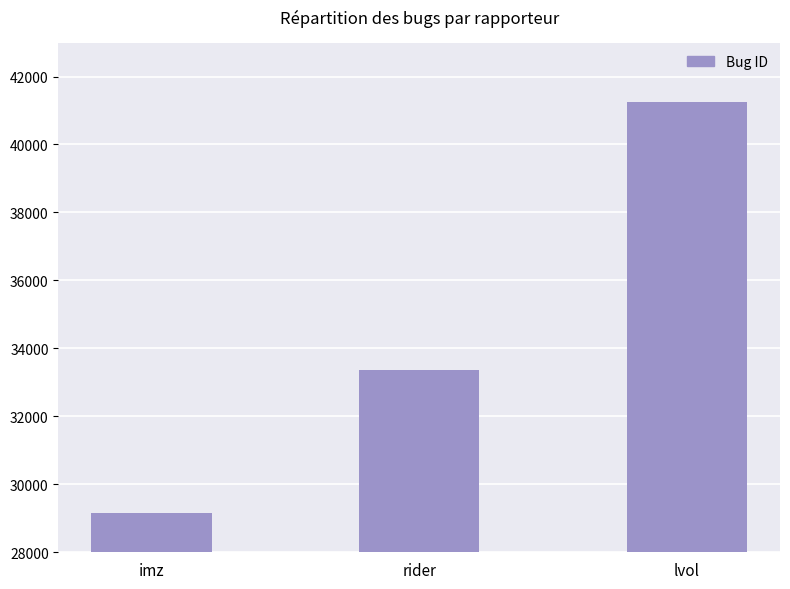

Reading left to right, transcribe all the data shown in this chart.

29152	33367	41248